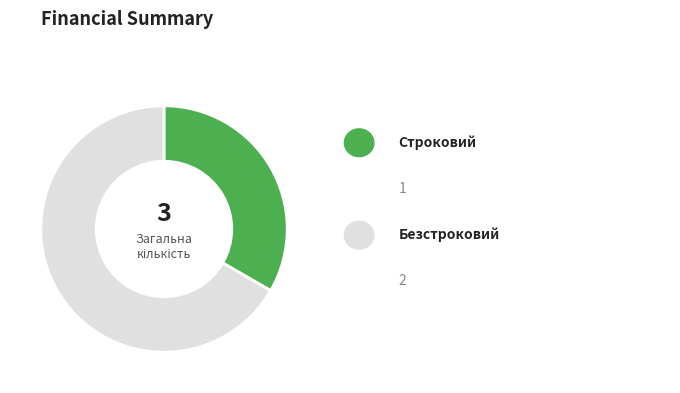

Is there any slice that represents more than half of the pie?

Yes